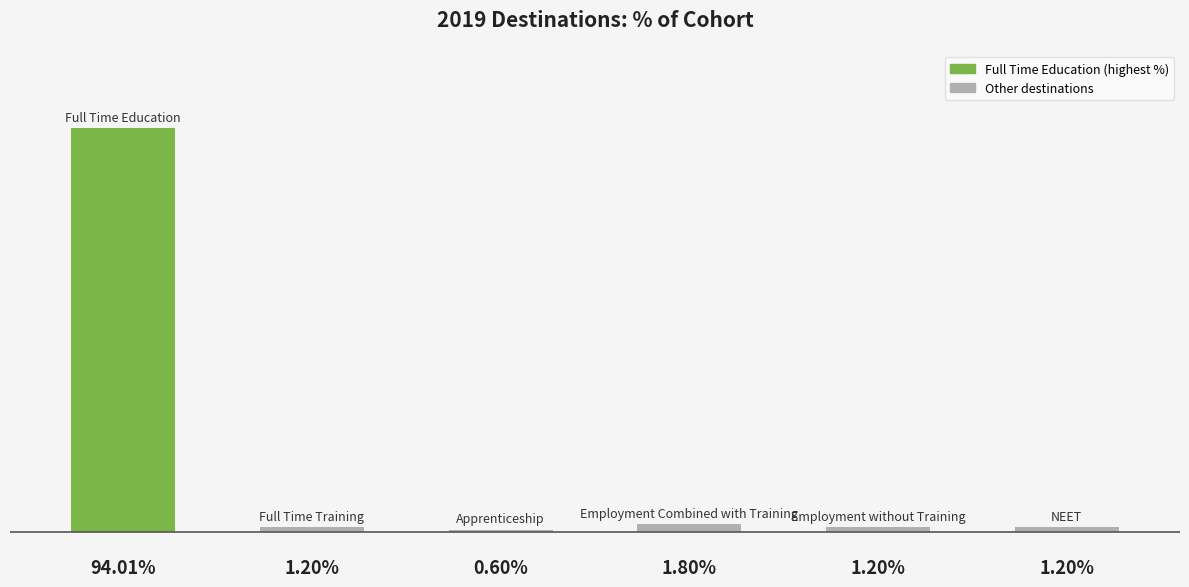

How many series are shown in this chart?

1